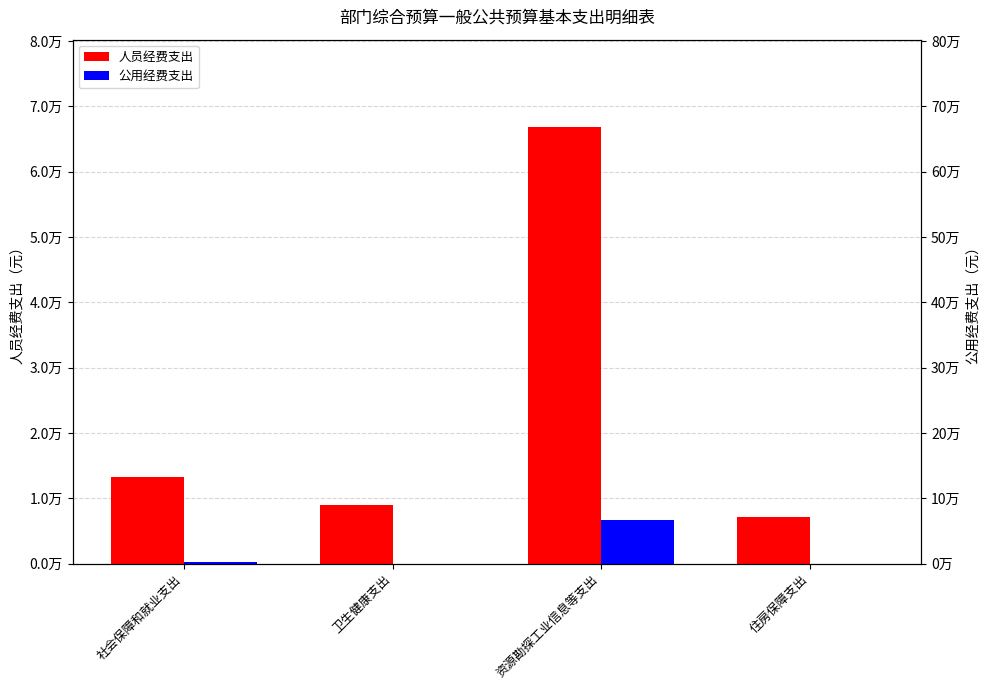

What is the highest value of the 公用经费支出 series?

67076